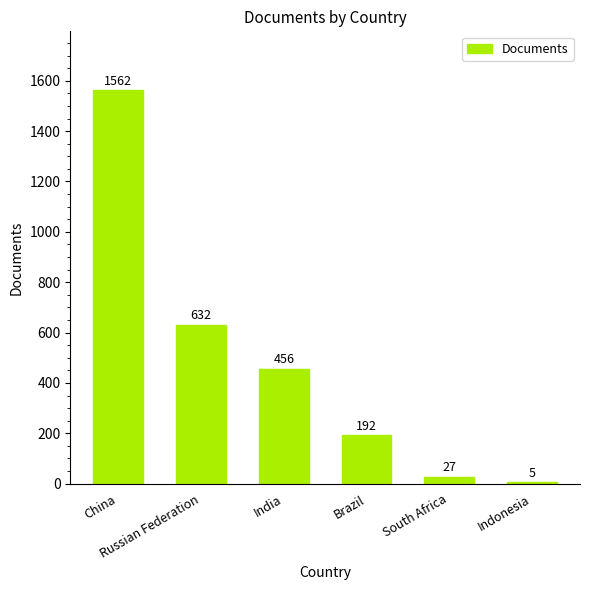

The value at India is 616. True or false?

False